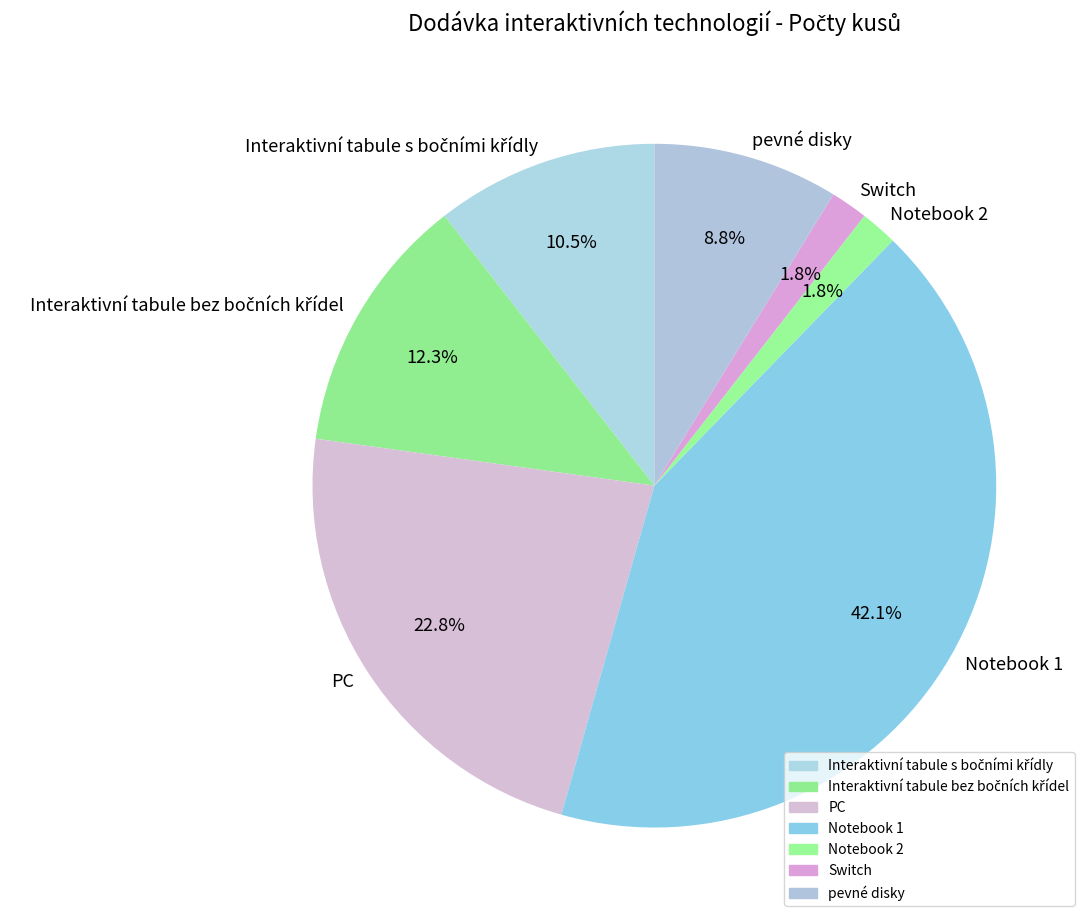

Count the number of slices in the pie.

7